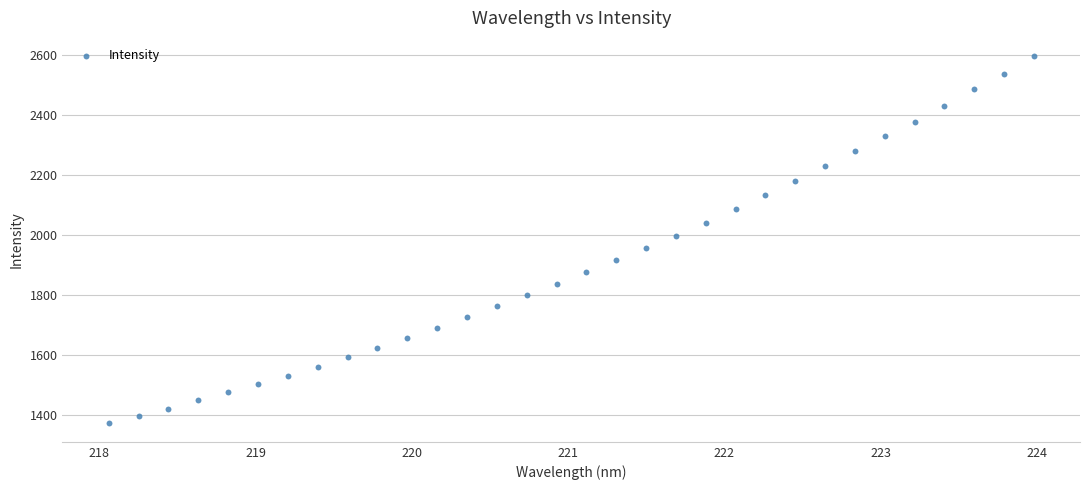

What is the range of Y values (max minus min)?

1222.8